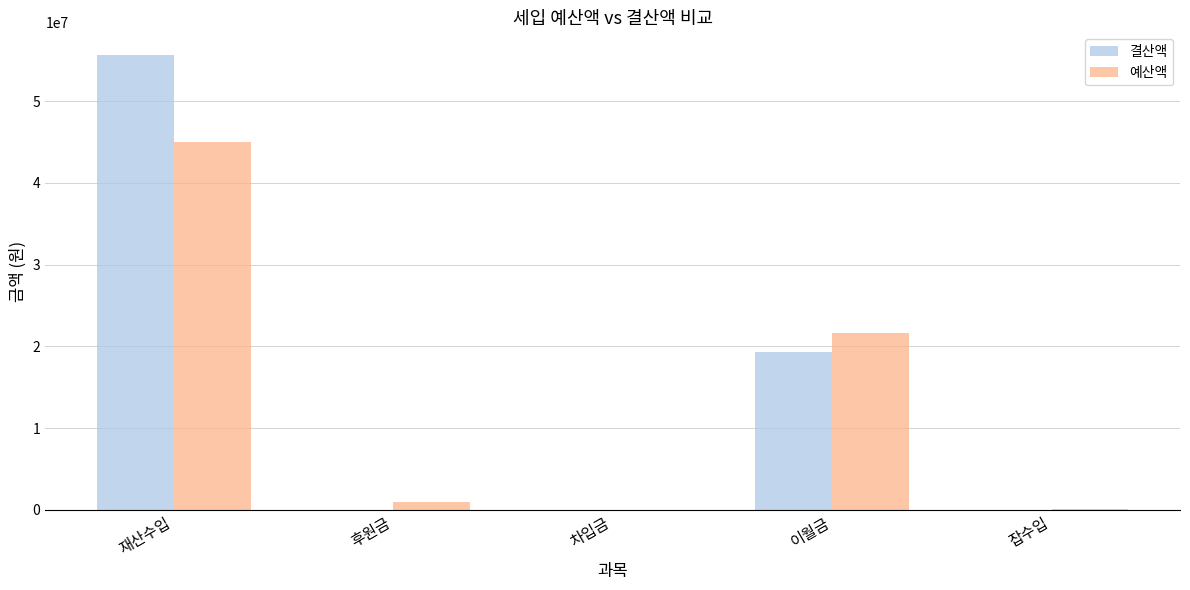

The value of 결산액 at 차입금 is 21482389. True or false?

False